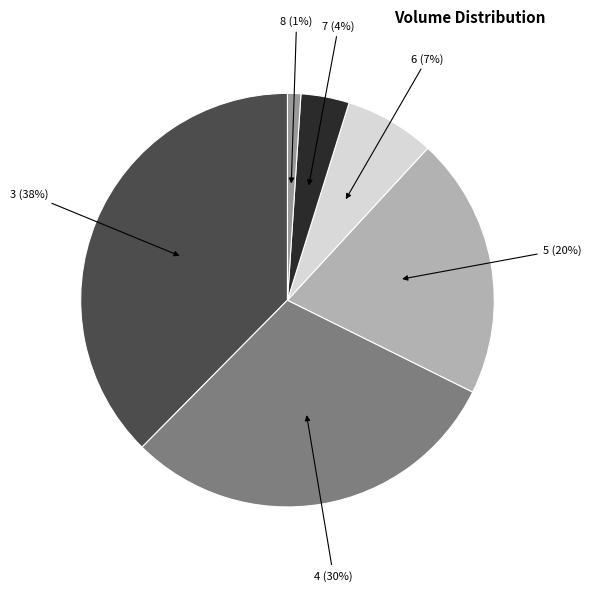

Is there any slice that represents more than half of the pie?

No